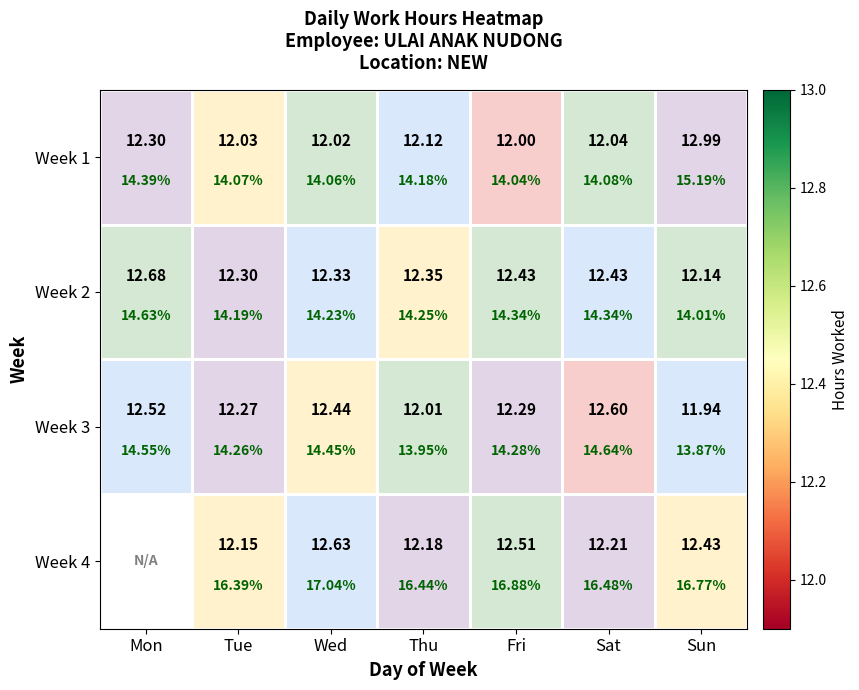

The value of Week 2 at Fri is 2.8. True or false?

False